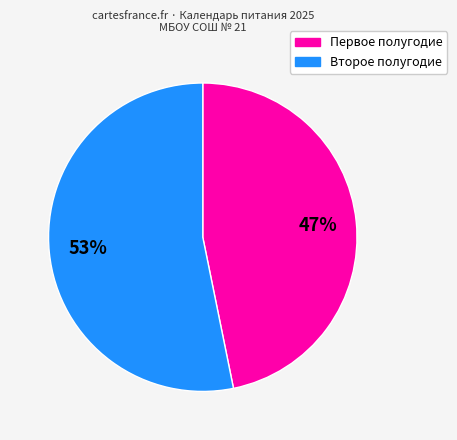

Is there any slice that represents more than half of the pie?

Yes